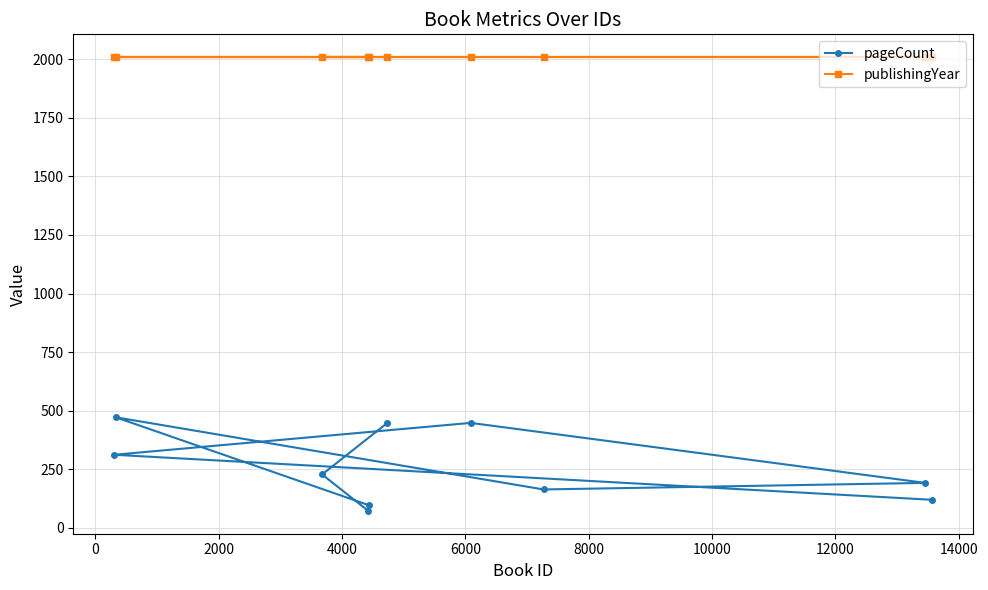

True or false: pageCount and publishingYear intersect in this chart.

False